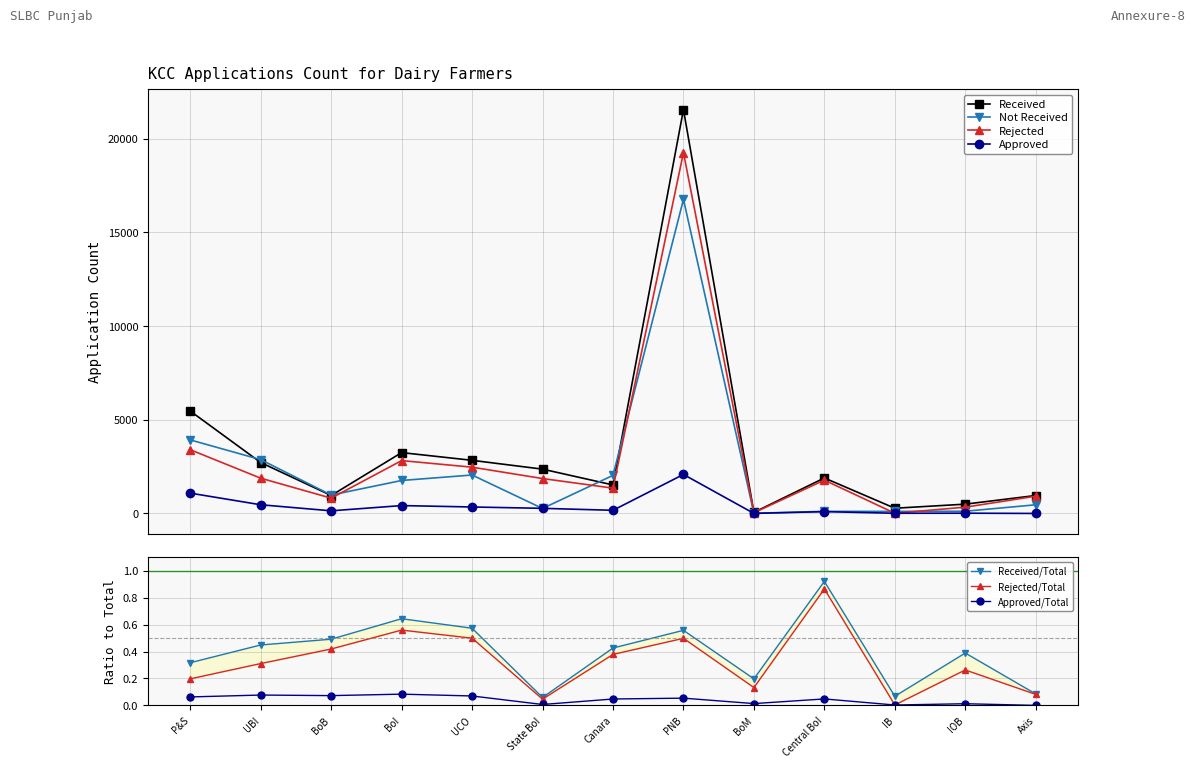

True or false: Rejected and Approved intersect in this chart.

False